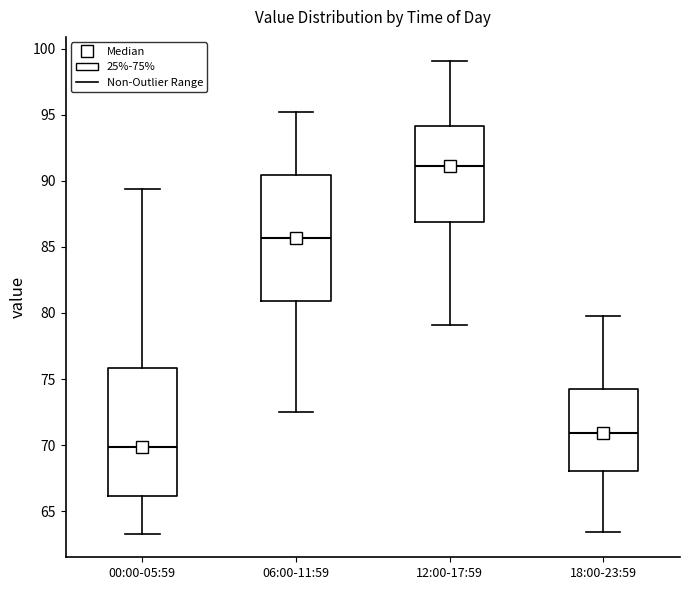

Where is the upper edge of the box for 18:00-23:59 on the y-axis? The values are not printed on the chart, so give them approximately, as read against the axis.

74.0